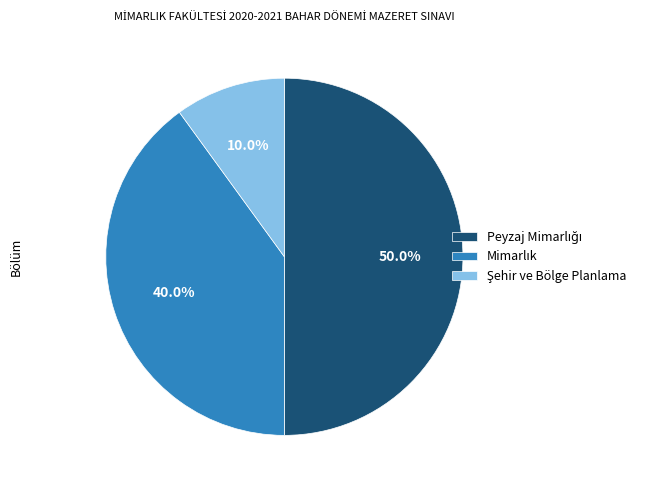

To the nearest percent, what portion does Peyzaj Mimarlığı represent?

50%